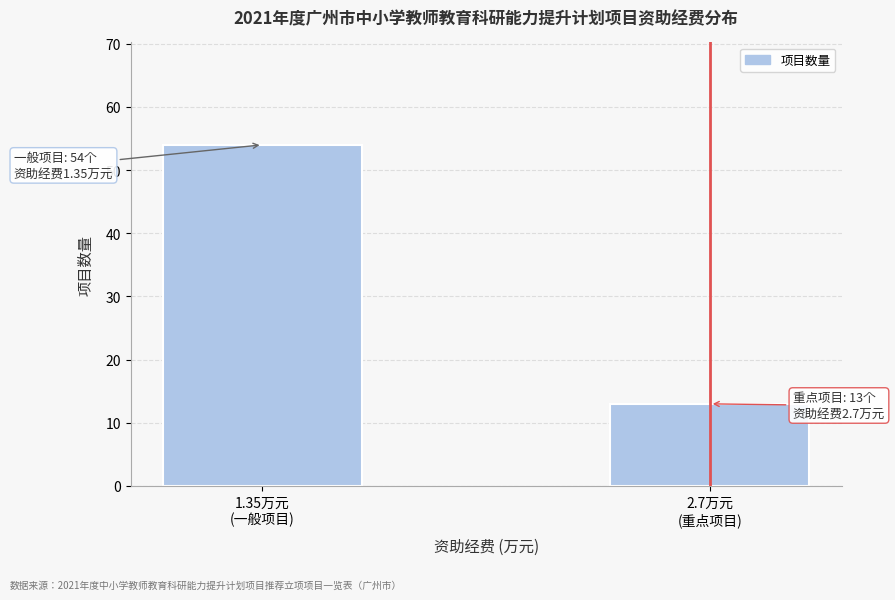

Reading left to right, list all the values displayed in this chart.

54	13